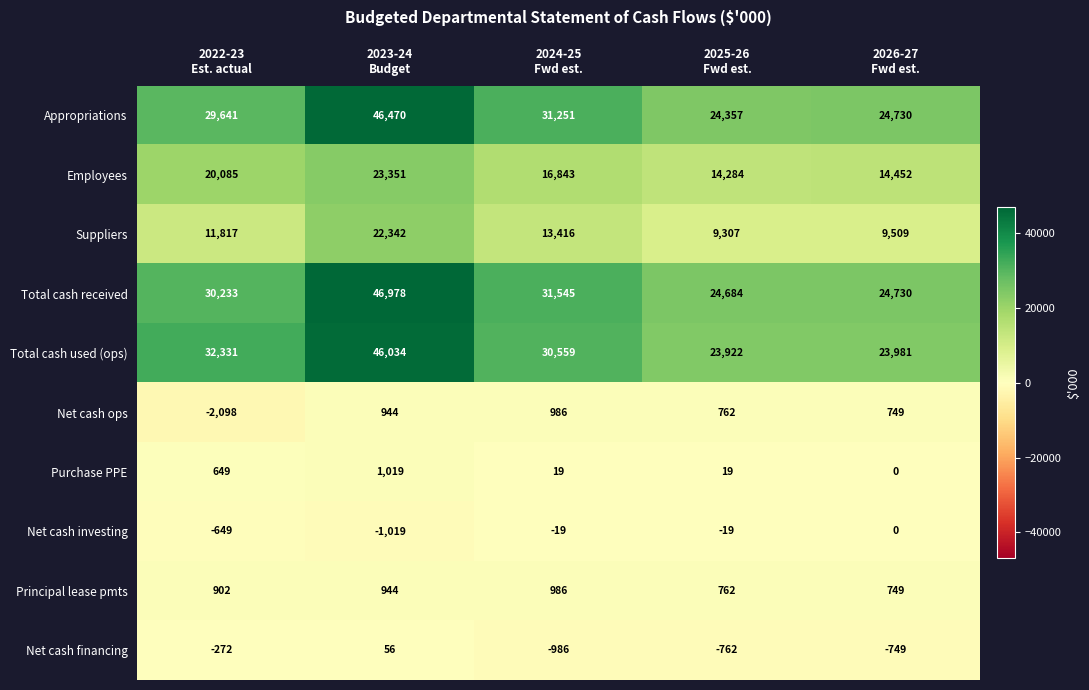

Which series changed the most between 2022-23
Est. actual and 2024-25
Fwd est.?

Employees